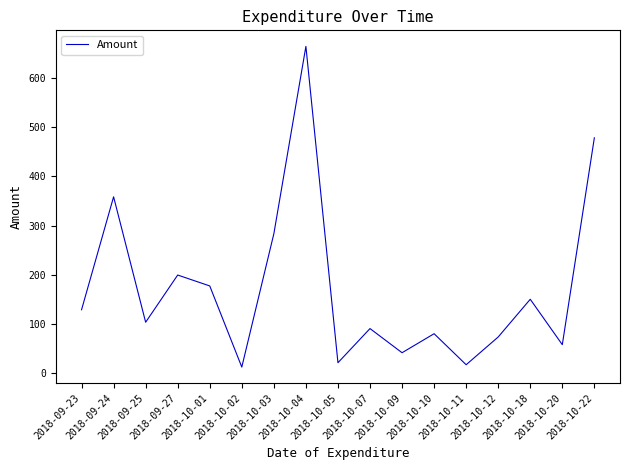

What is the maximum value shown in the chart?

664.9